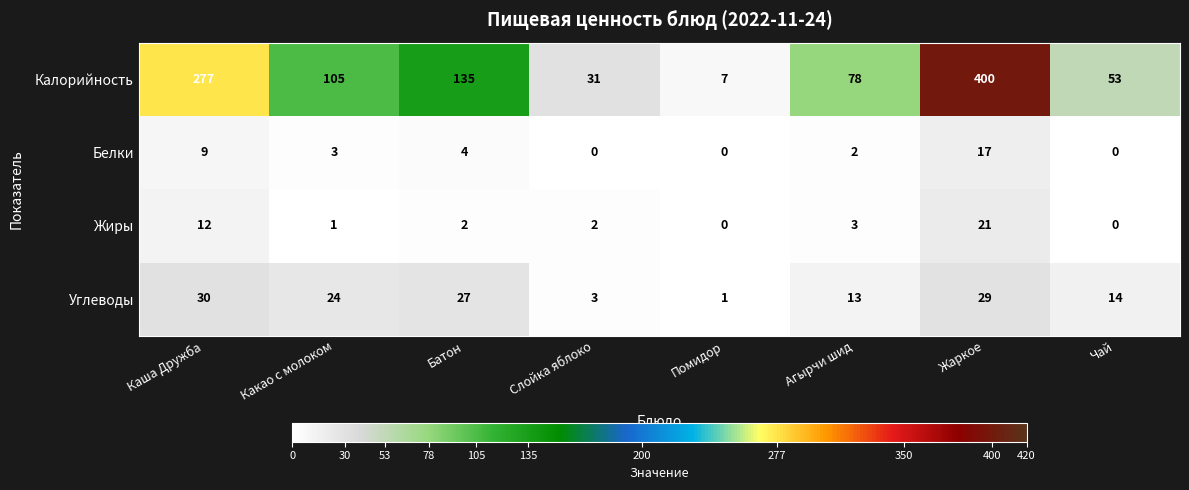

At how many categories does at least one series exceed 323?

1